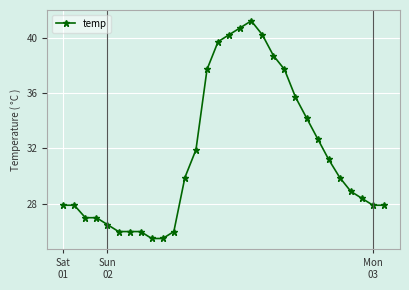

What is the difference between the second highest and minimum values?

15.2